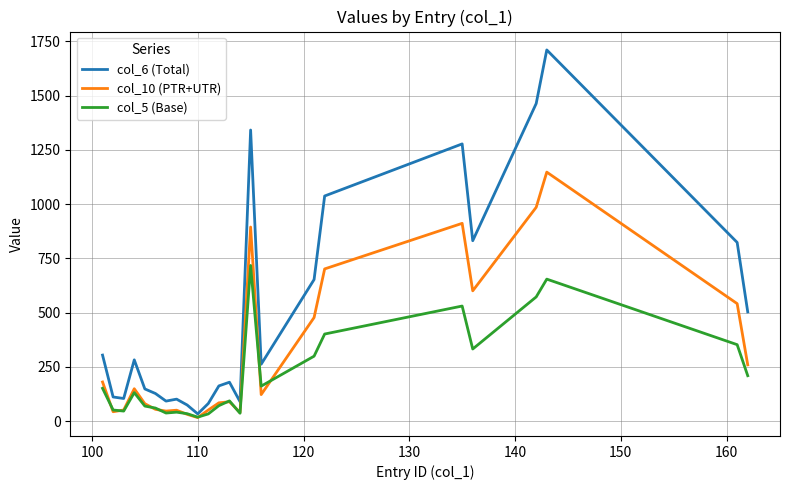

Which series has the widest spread of values?

col_6 (Total)